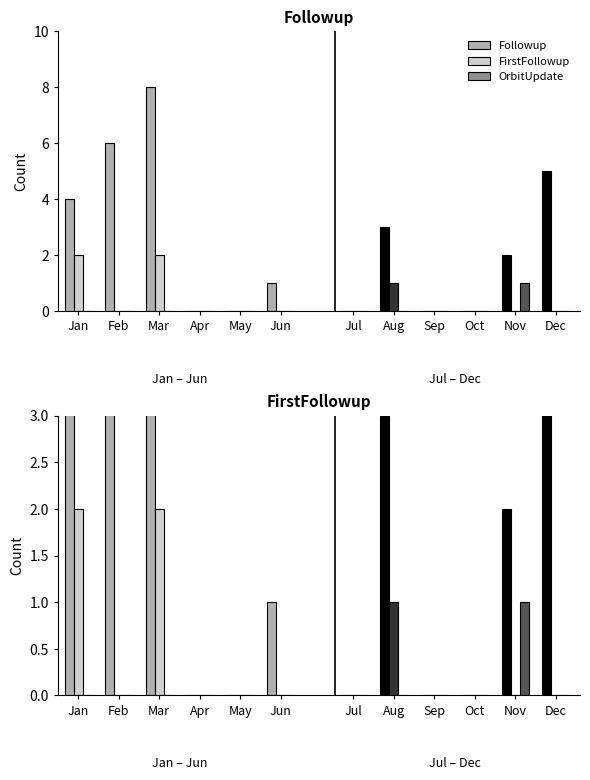

Are the bars grouped side by side (vs. stacked)?

Yes